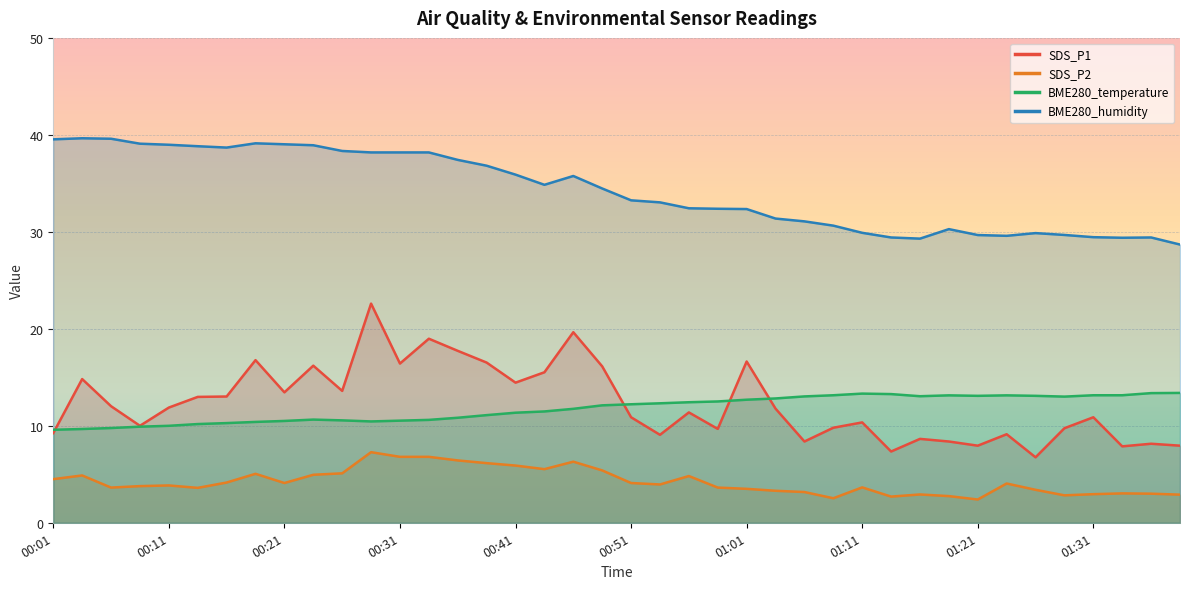

Where does the SDS_P1 series first go above 11?

00:03